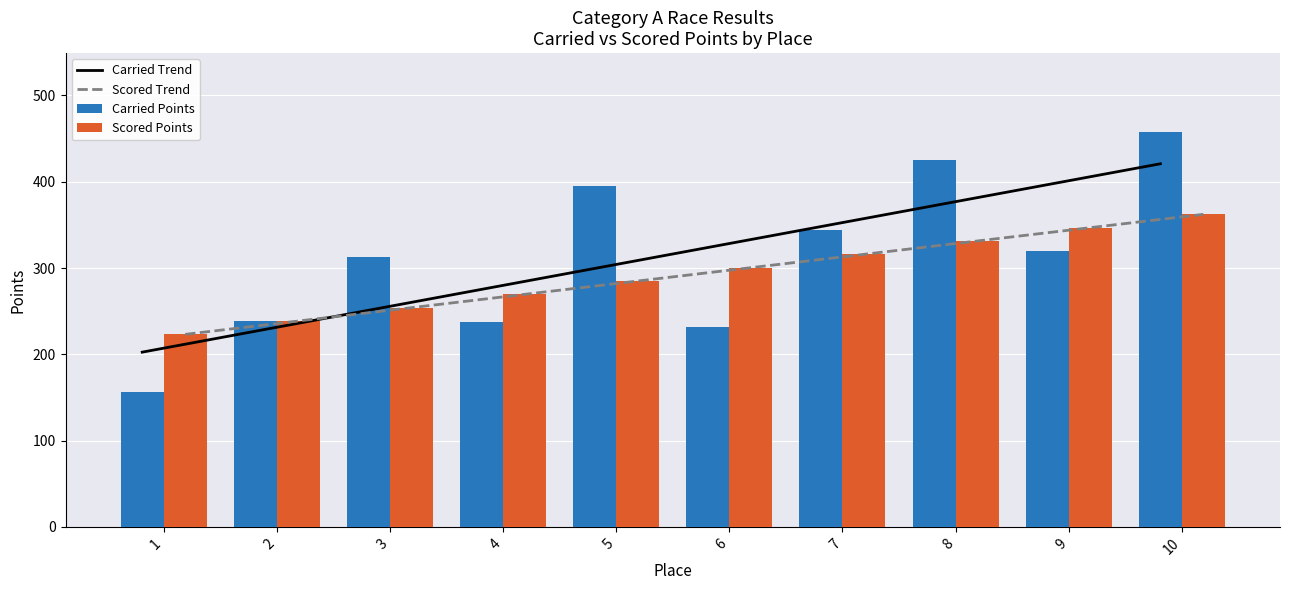

At 3, list the series in order from largest to smallest.

Carried Points, Scored Points, Scored Trend, Carried Trend